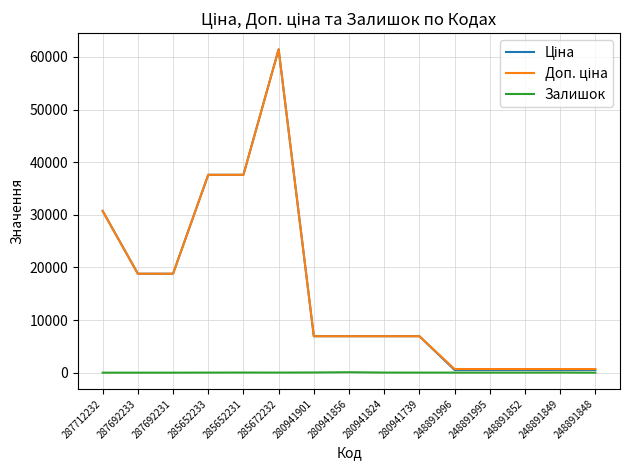

Which category has the highest value across all series?

285672232